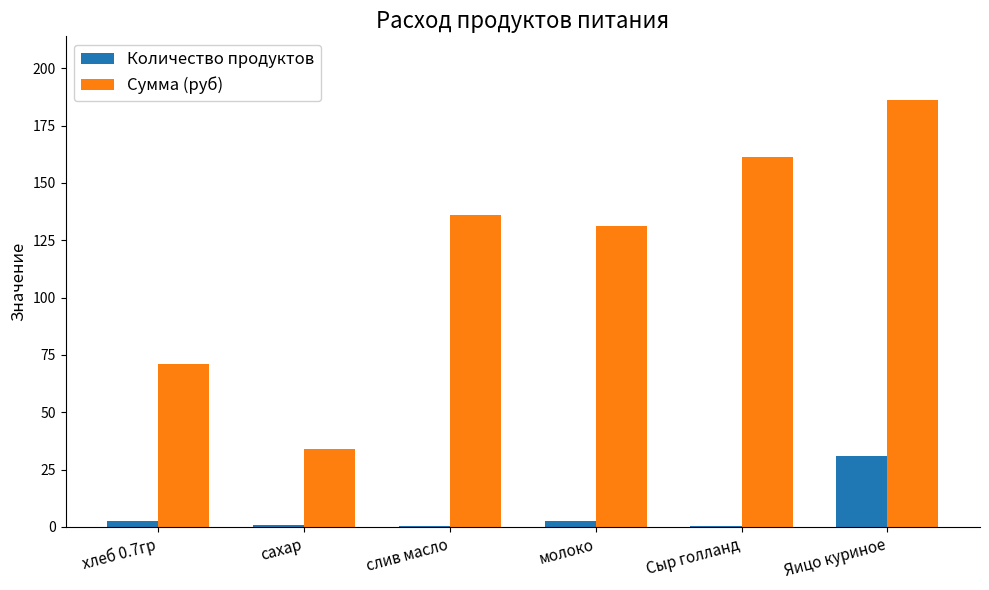

Is the value of Сумма (руб) at молоко greater than the value of Количество продуктов at сахар?

Yes